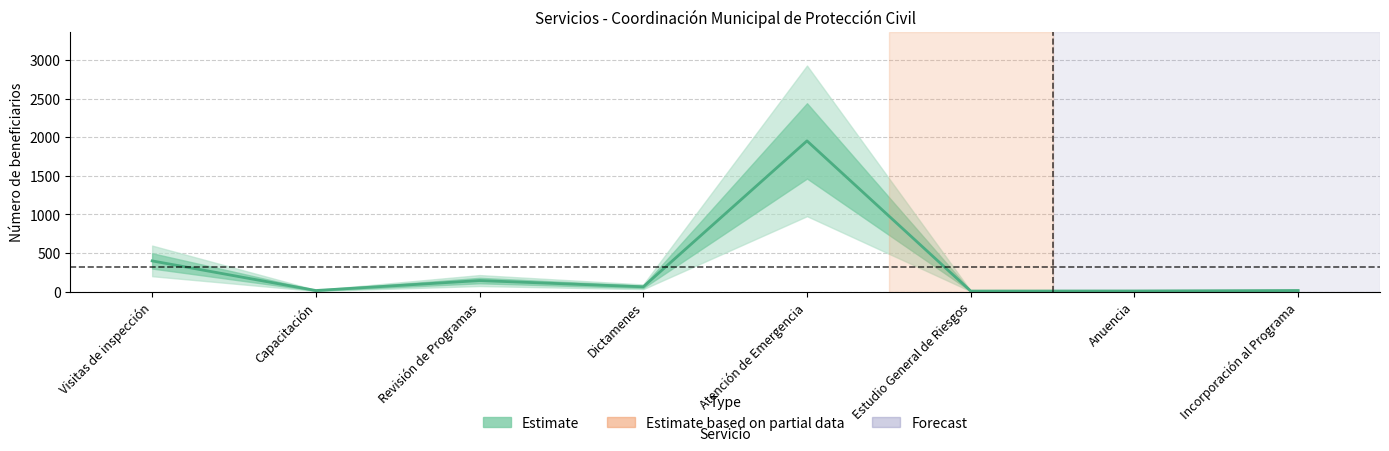

How many points are higher than both their immediate neighbors (excluding endpoints)?

2